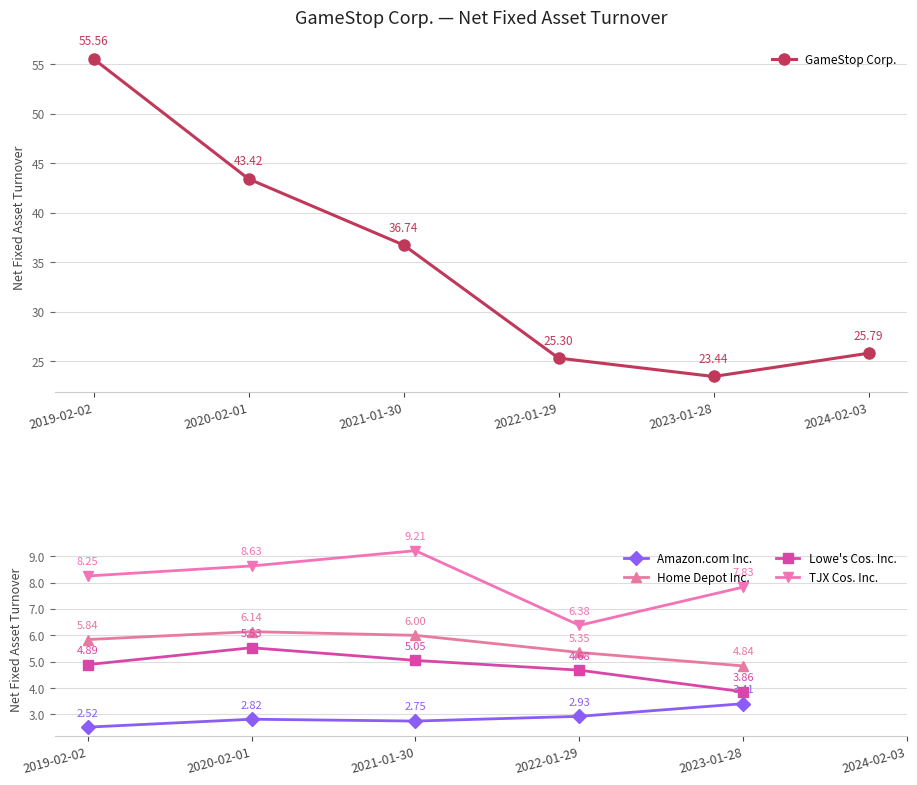

What is the label of the 6th point from the left?

2024-02-03